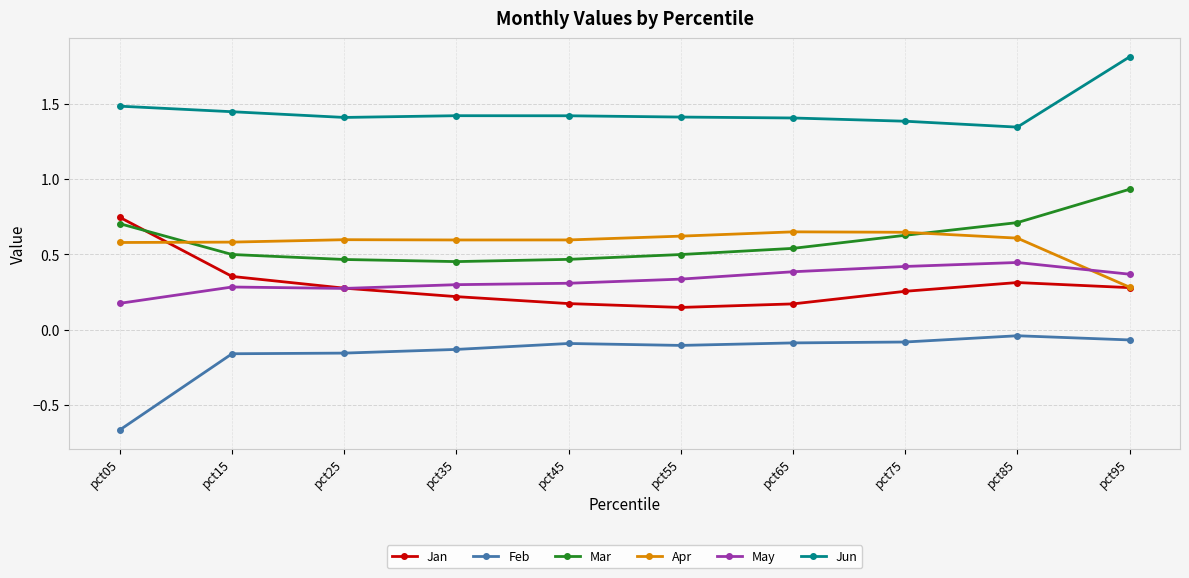

Which series changed the most between pct25 and pct75?

Mar